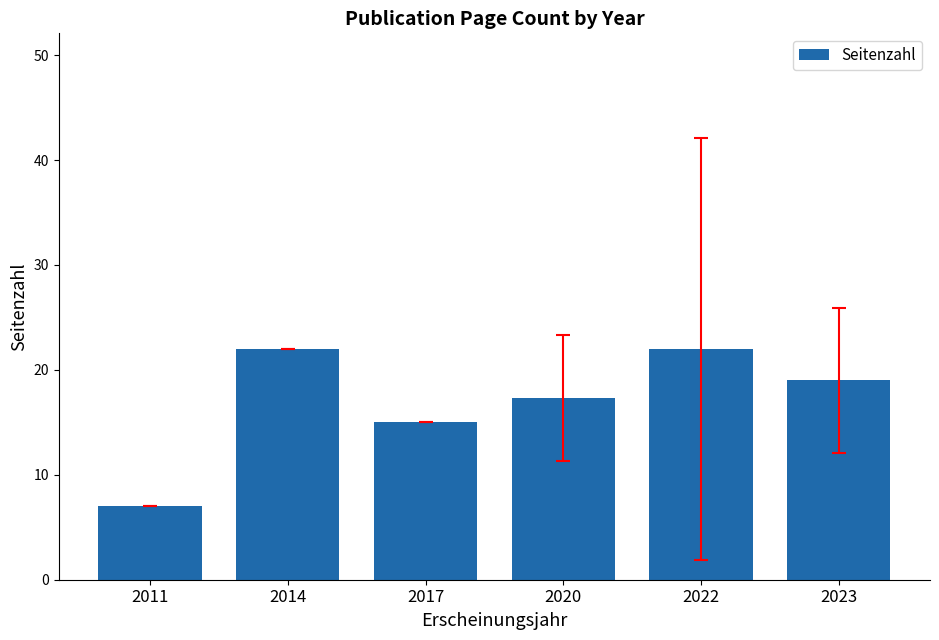

Reading right to left, list all the values displayed in this chart.

2023=19.0	2022=22.0	2020=17.3	2017=15.0	2014=22.0	2011=7.0